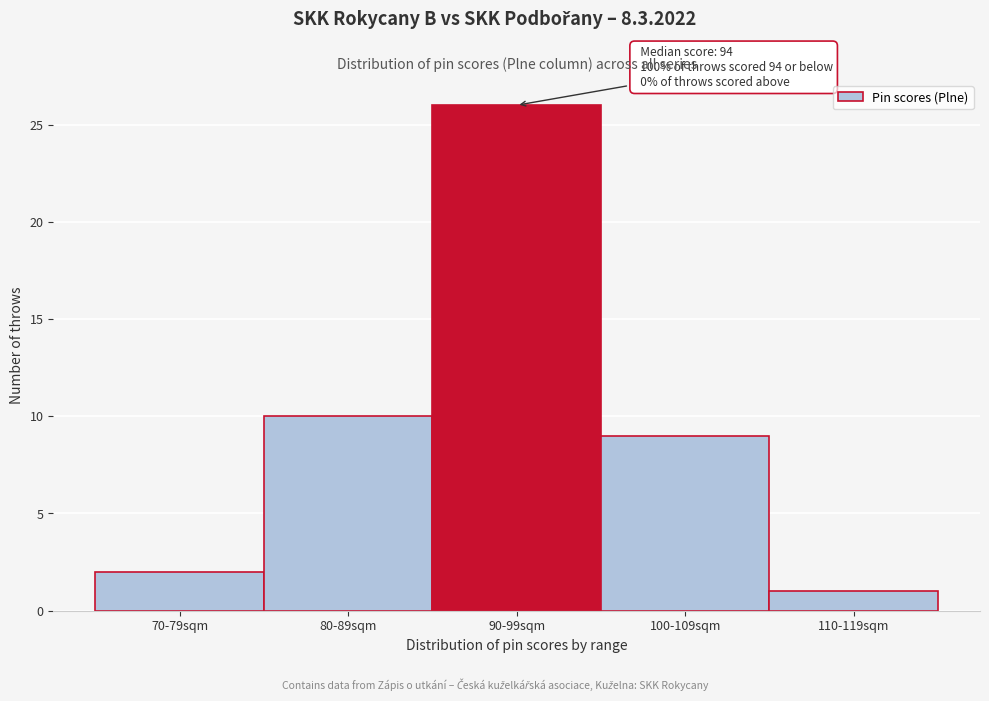

Reading right to left, what are all the values shown in this chart?

1	9	26	10	2